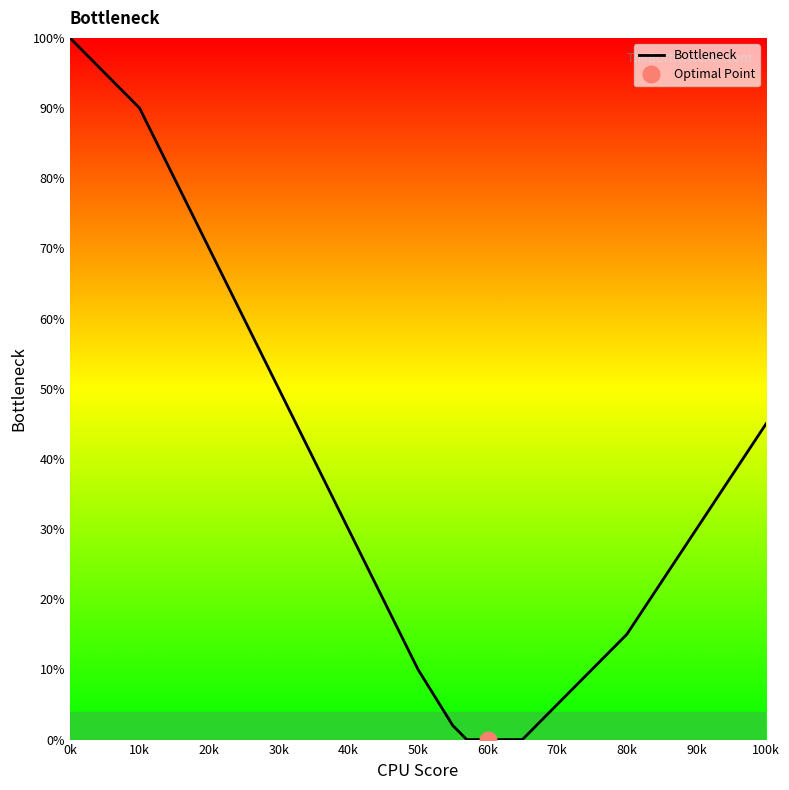

The Bottleneck series shows 30 at 40k. True or false?

True